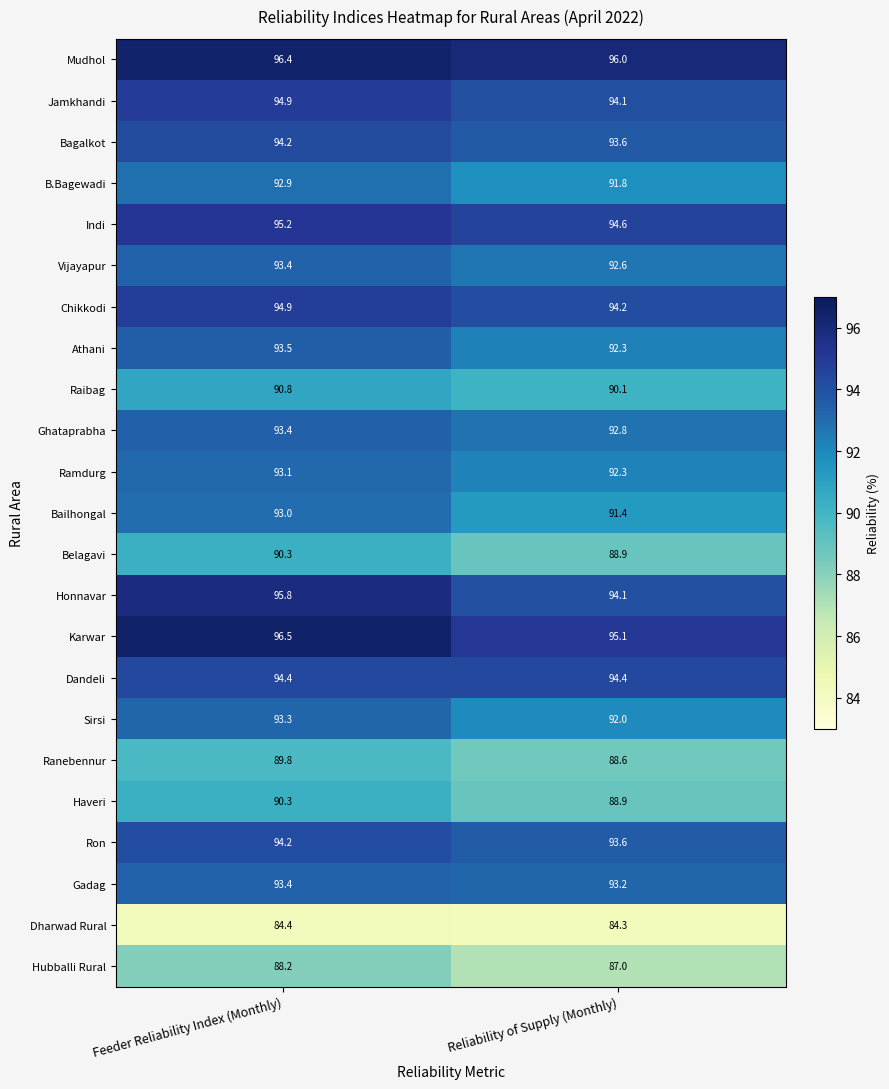

The value of Mudhol at Feeder Reliability Index (Monthly) is 170.6. True or false?

False